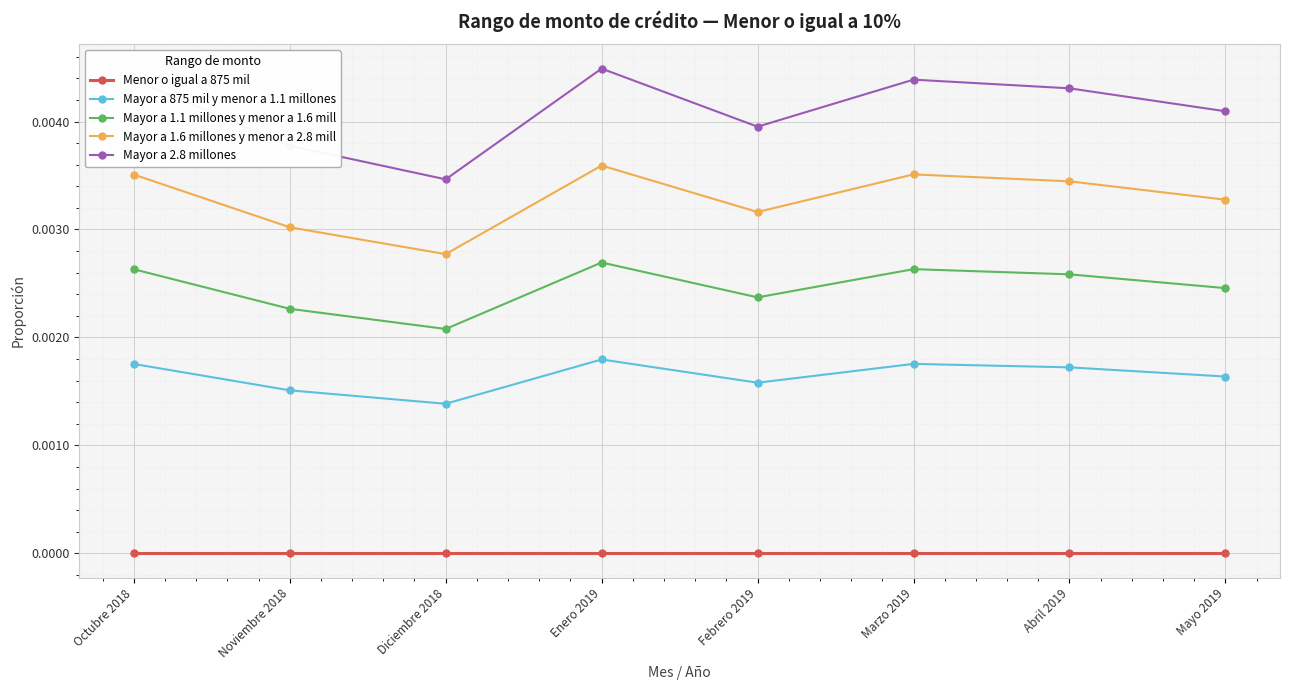

How many series are shown in this chart?

5